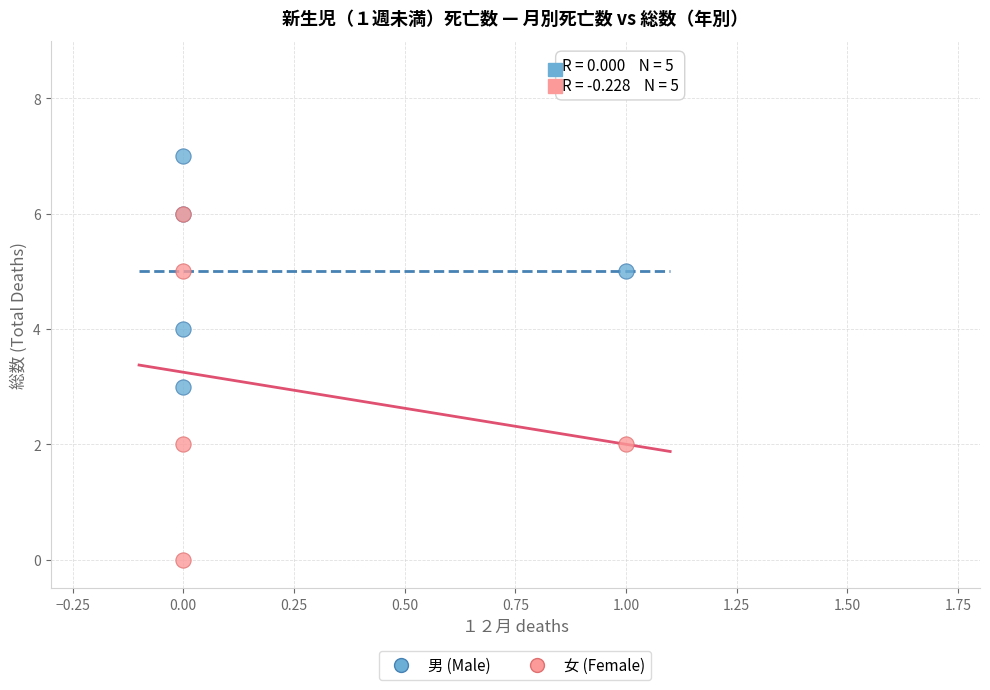

Which series reaches the maximum Y coordinate?

男 (Male)